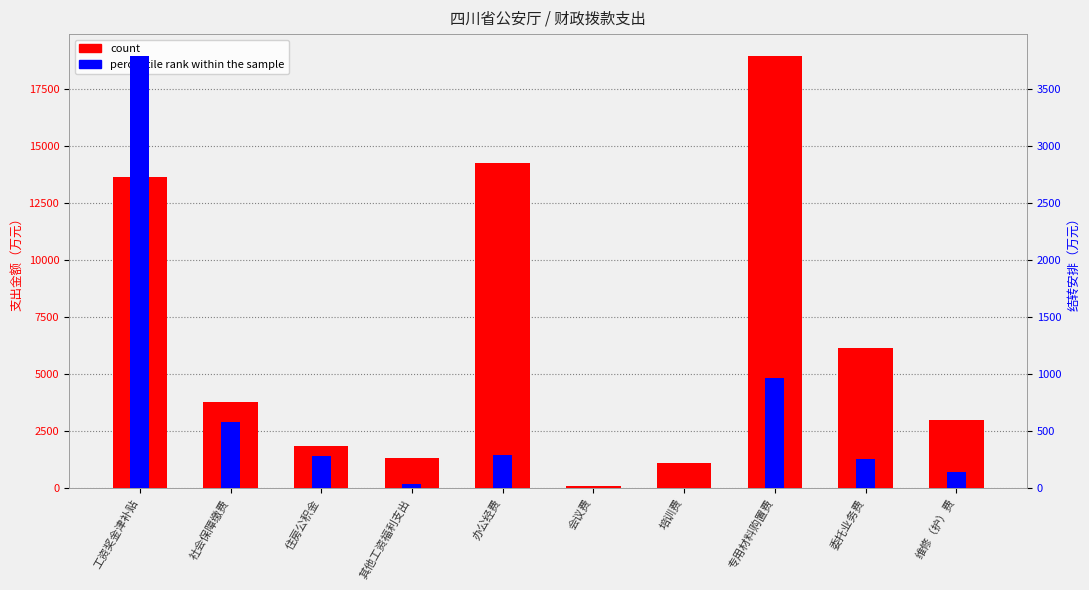

What is the label of the 1st bar from the left?

工资奖金津补贴